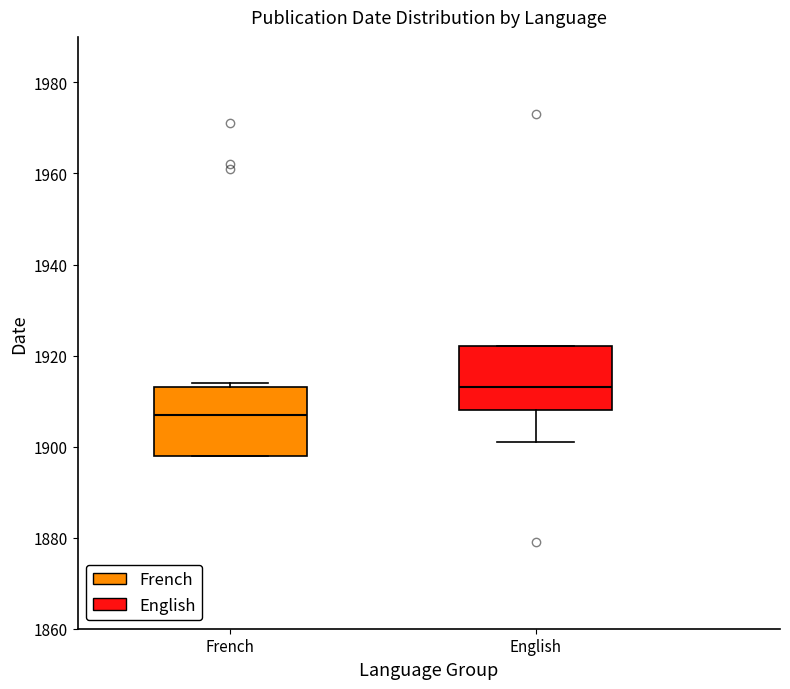

Where is the lower edge of the box for French on the y-axis? The values are not printed on the chart, so give them approximately, as read against the axis.

1898